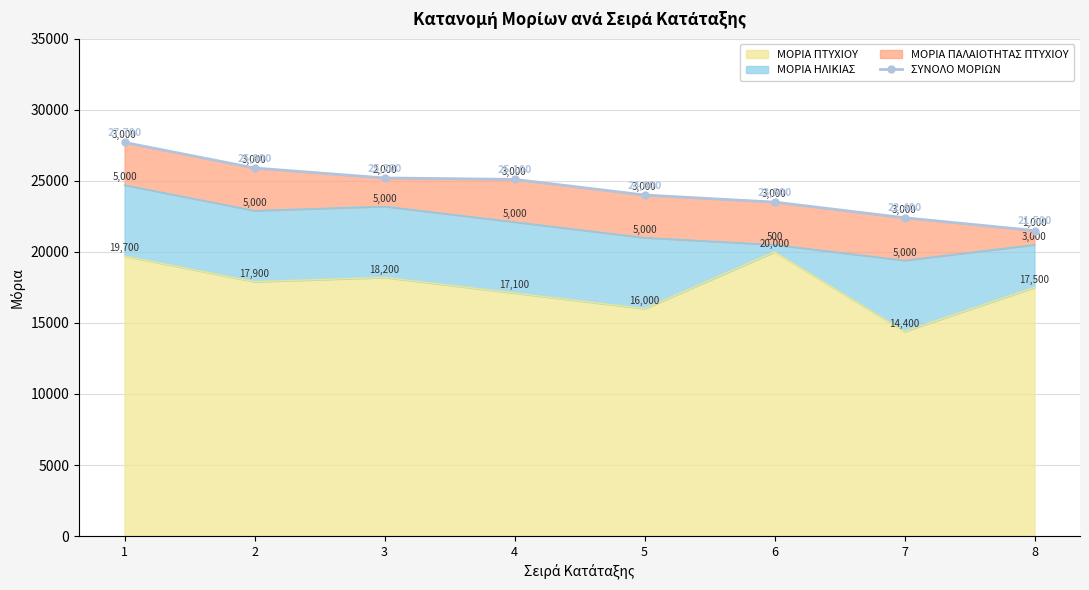

How many lines are shown in the chart?

1